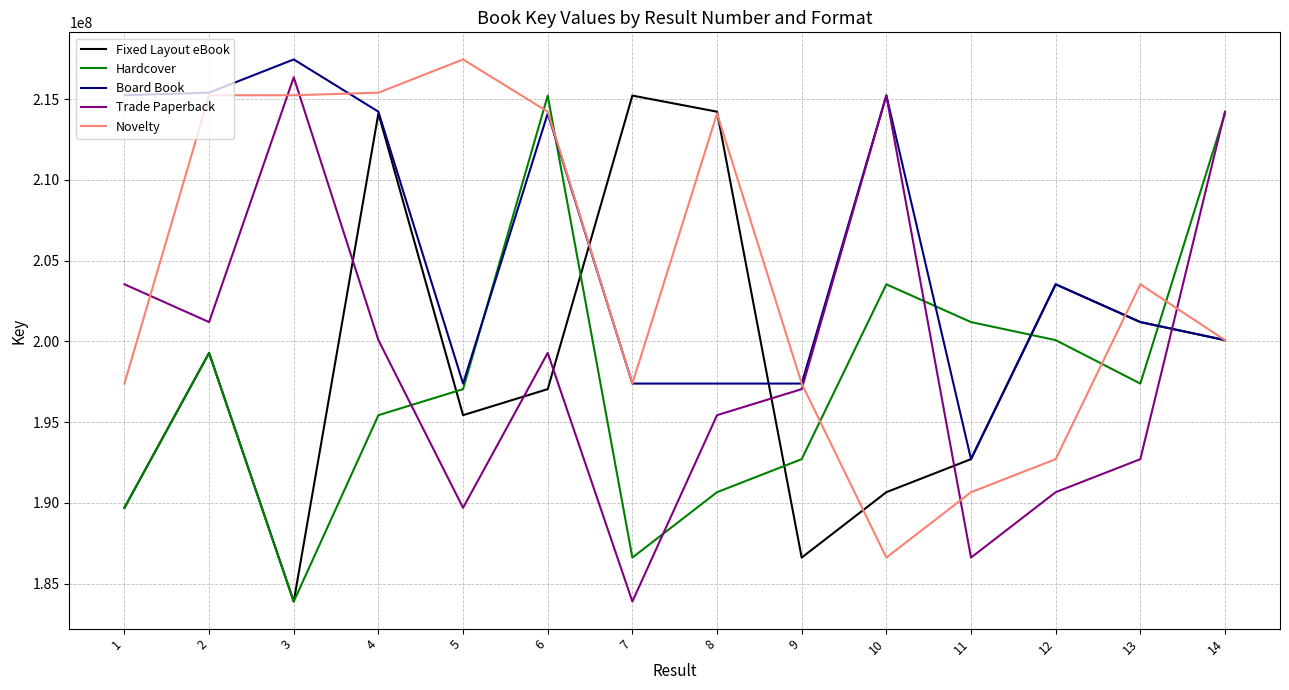

What is the minimum value for Hardcover?

183889590